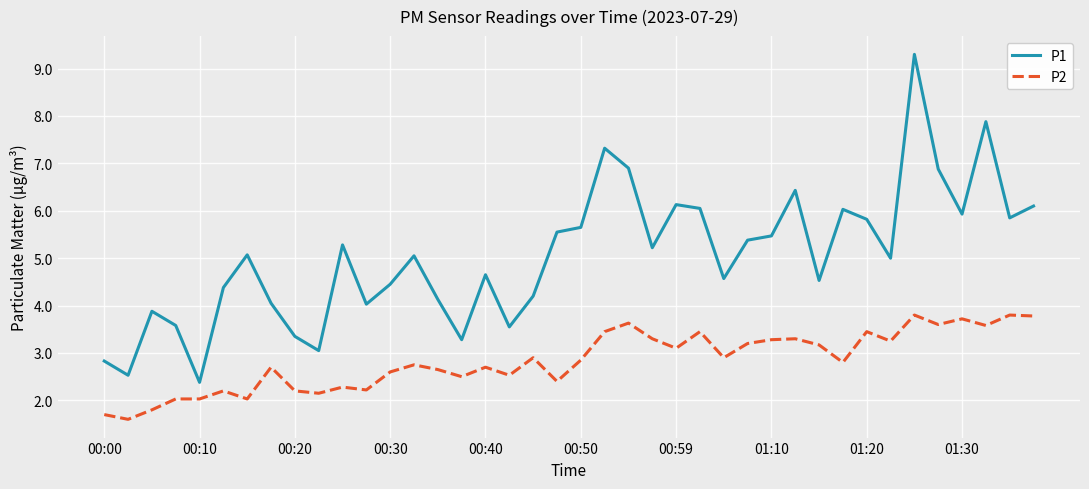

What is the smallest value displayed?

1.6